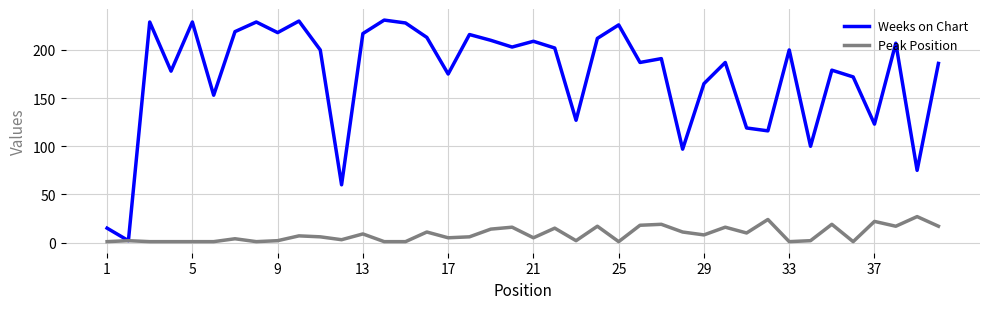

Which series has the largest range (max minus min)?

Weeks on Chart